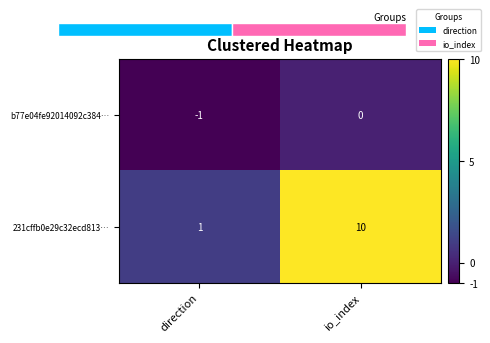

What is the total value across all series at io_index?

10